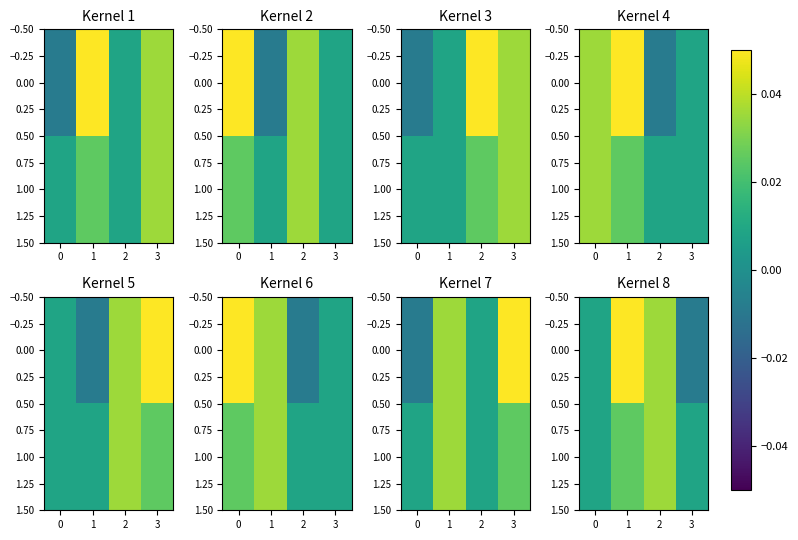

Rank the series at 3 from highest to lowest value.

1.00, 0.00